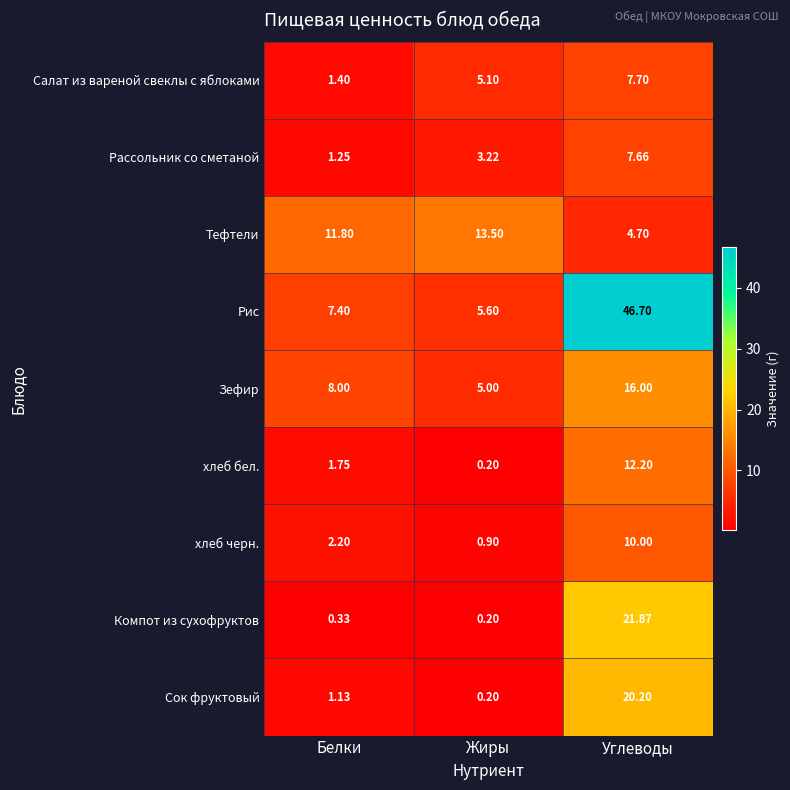

At Углеводы, list the series in order from largest to smallest.

Рис, Компот из сухофруктов, Сок фруктовый, Зефир, хлеб бел., хлеб черн., Салат из вареной свеклы с яблоками, Рассольник со сметаной, Тефтели